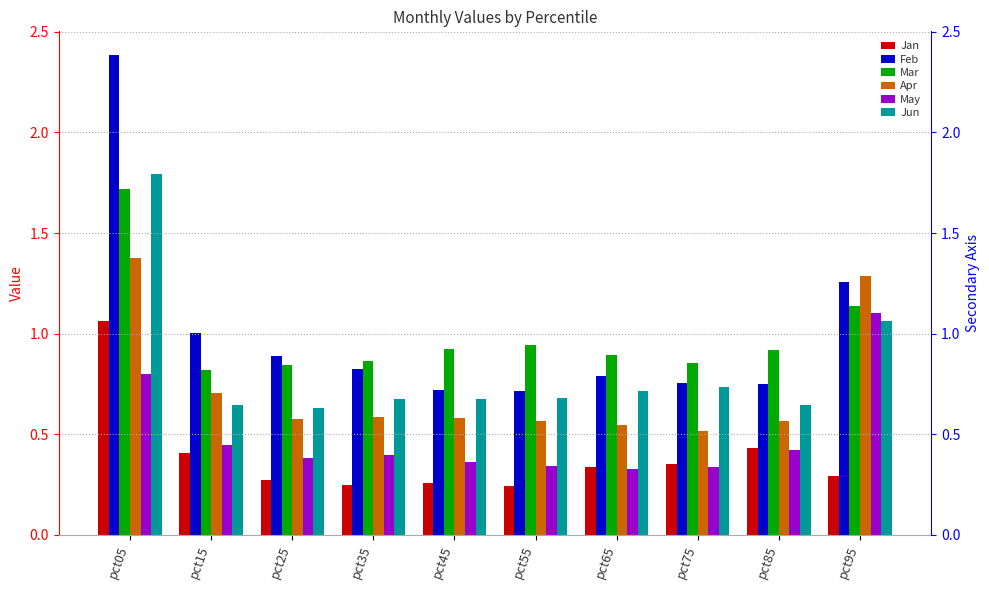

How many bars are there in total?

60